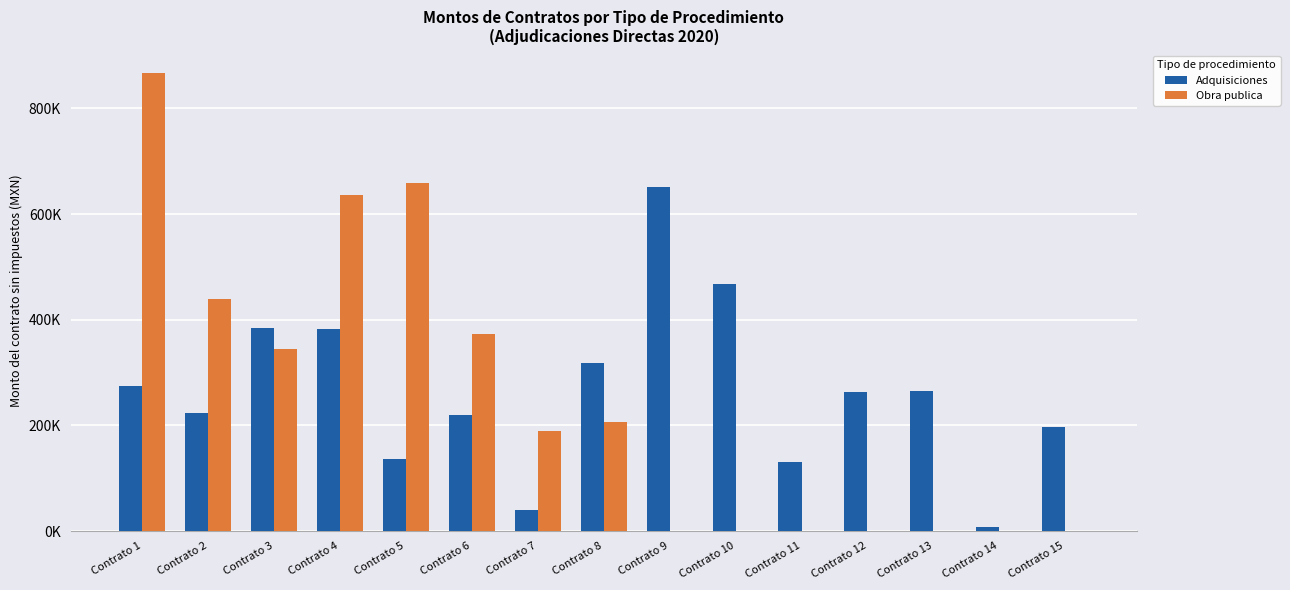

Where does the Adquisiciones series first go above 262836?

Contrato 1